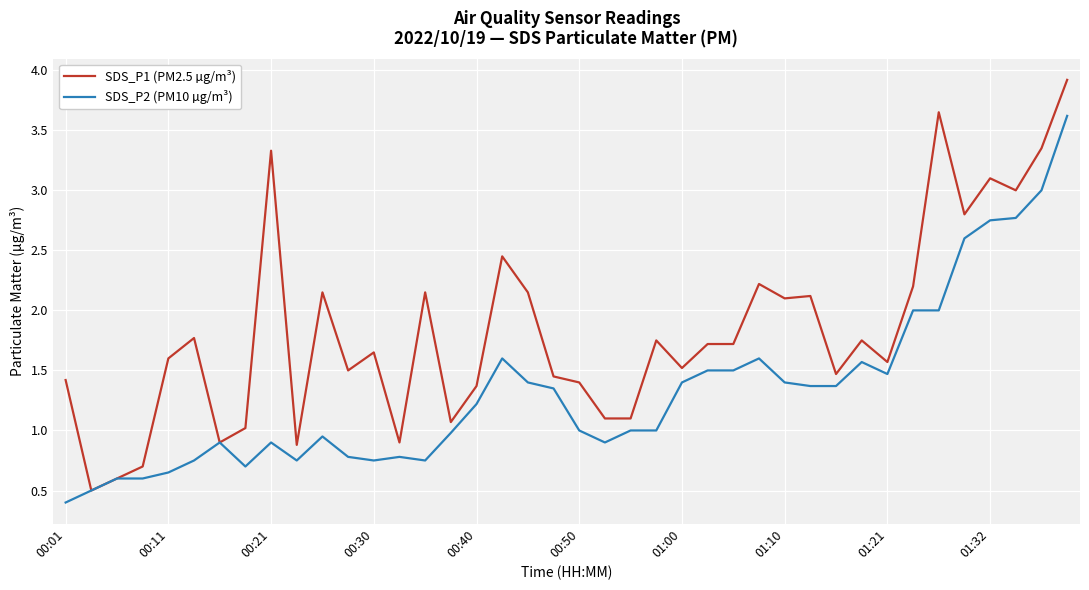

What is the minimum value shown in the chart?

0.4